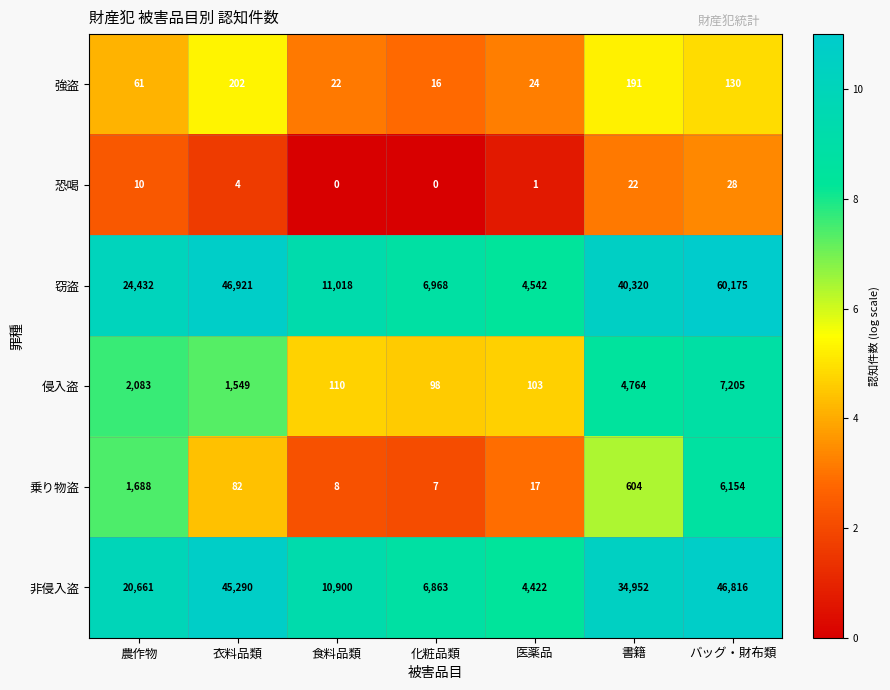

At how many categories does at least one series exceed 4472?

7